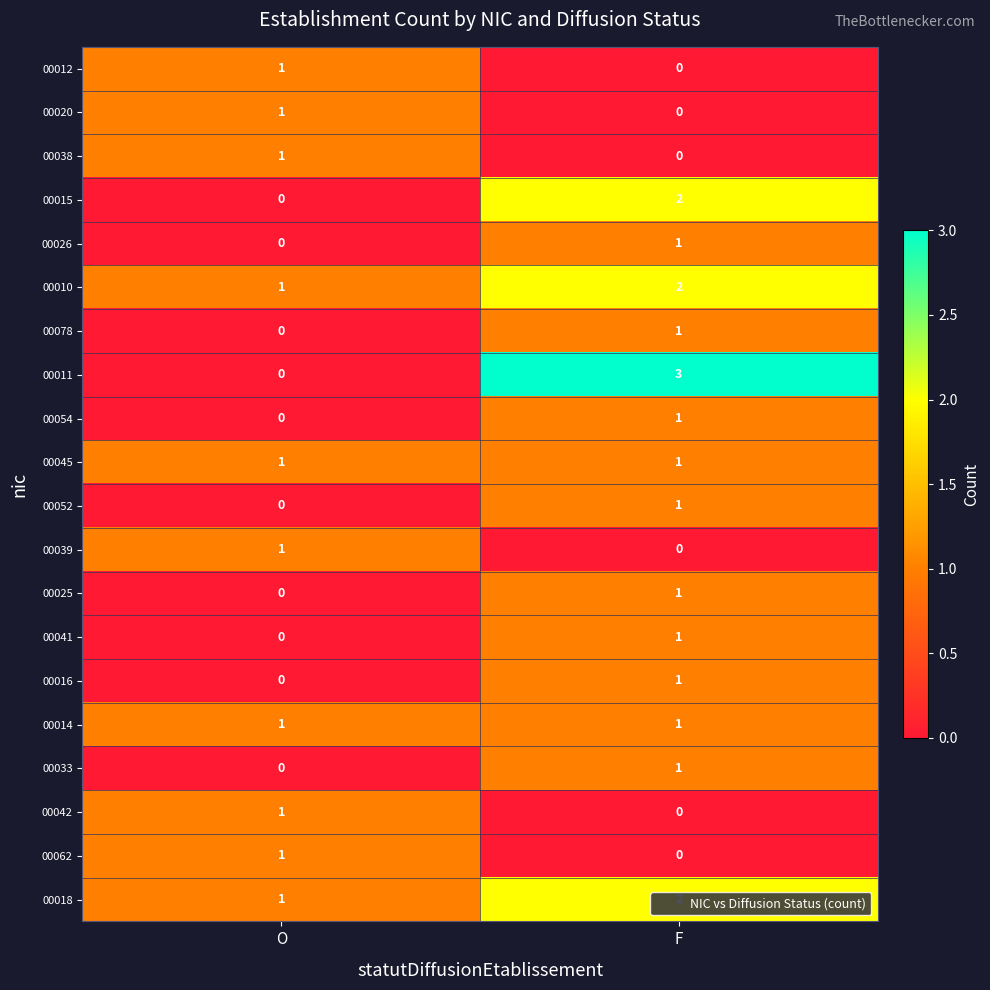

Which series changed the most between O and F?

00011